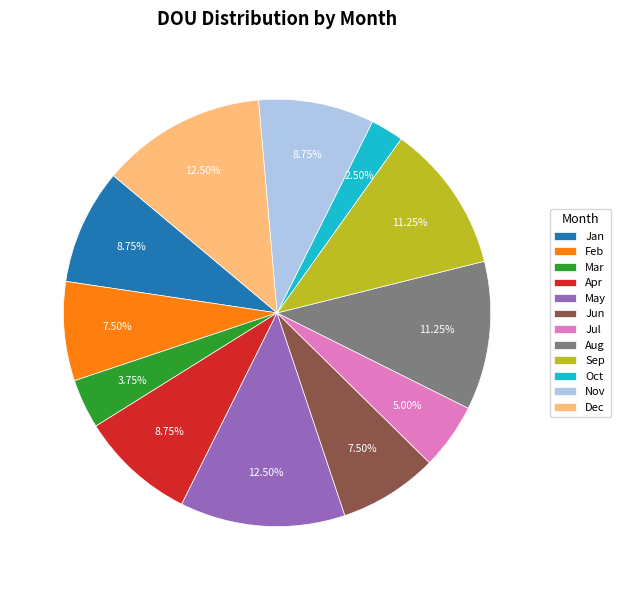

What is the ratio of the value at Feb to the value at Jul?

1.5